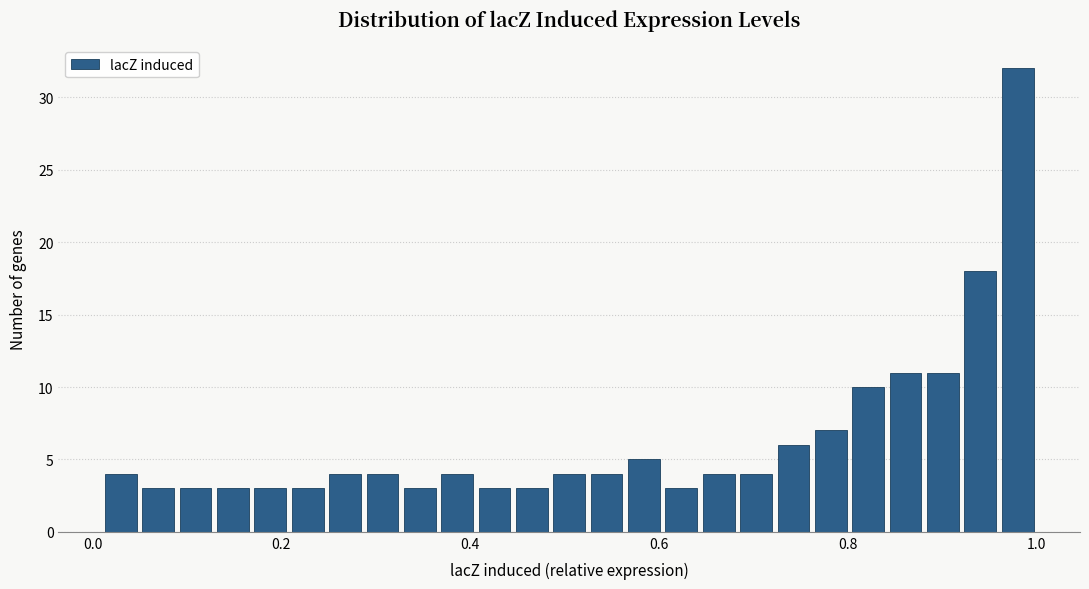

Read against the x-axis, roughly where is the centre of the tallest bar?

0.98